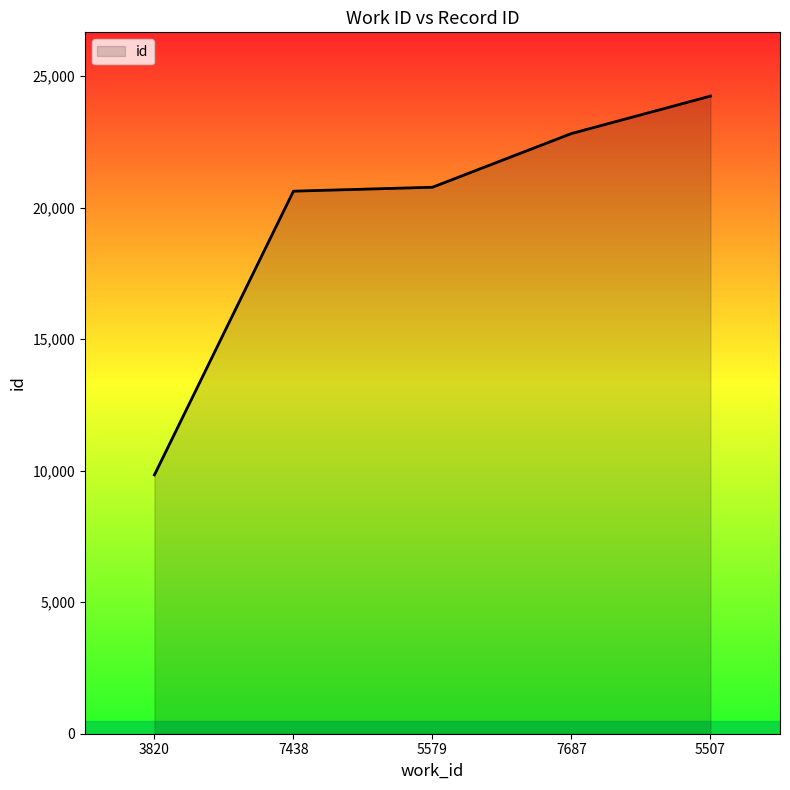

Which label corresponds to the largest value in the chart?

5507